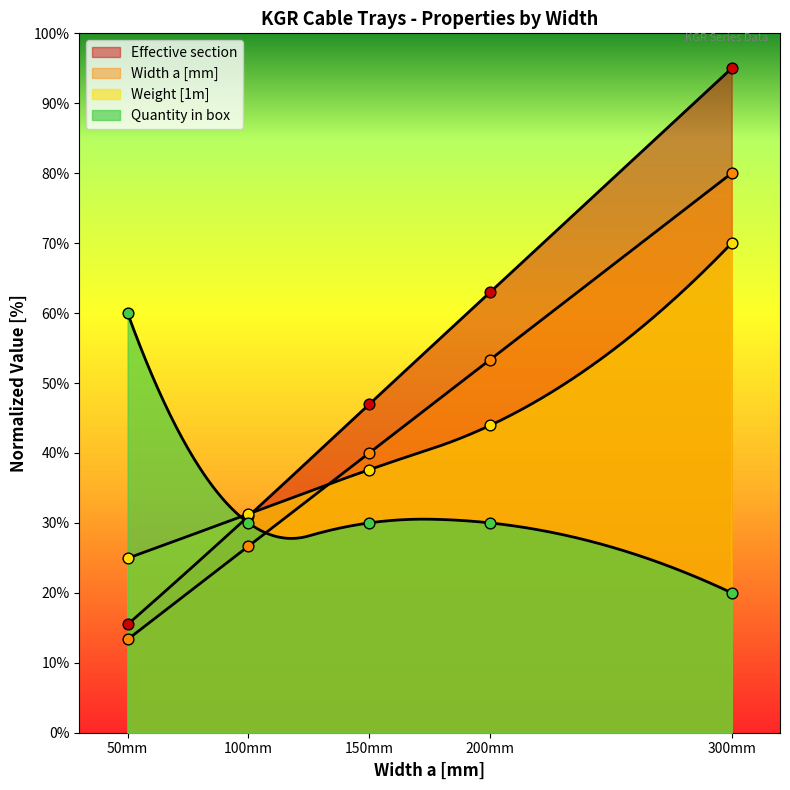

Is the value of Quantity in box at 150mm greater than the value of Effective section at 50mm?

Yes